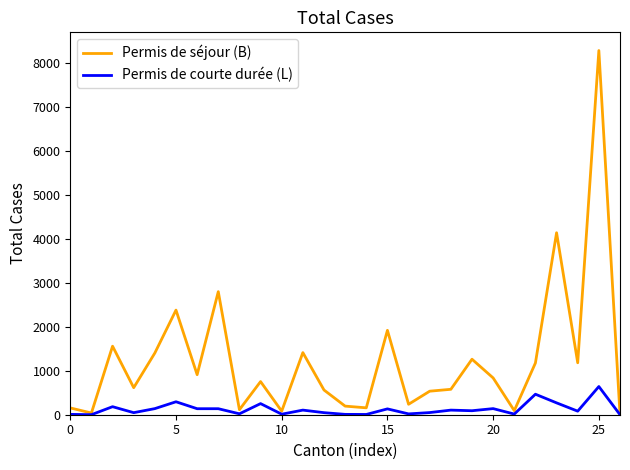

Which series has the largest range (max minus min)?

Permis de séjour (B)